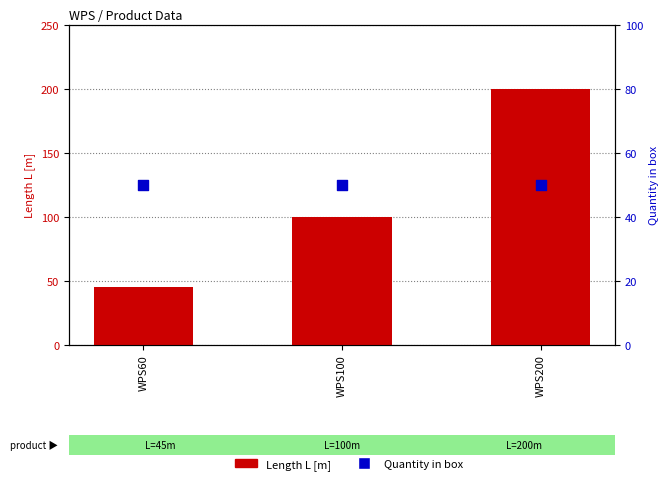

Which series has the widest spread of Y values?

Length L [m]